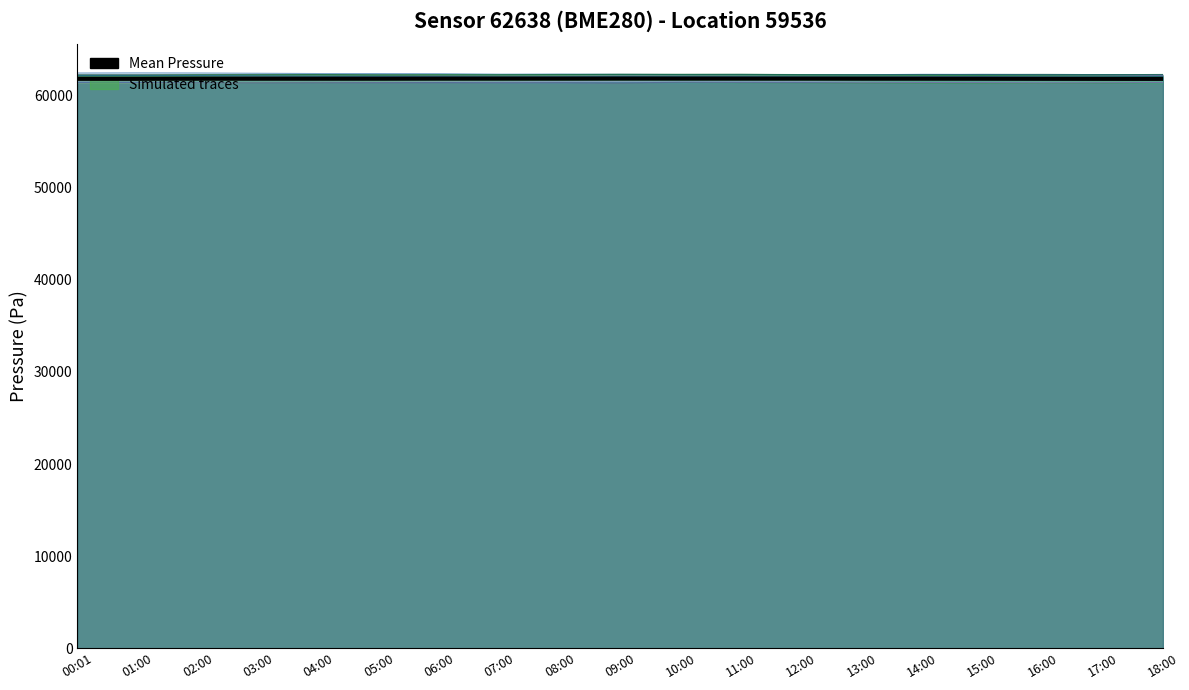

The value at 06:00 is 61861.8. True or false?

True